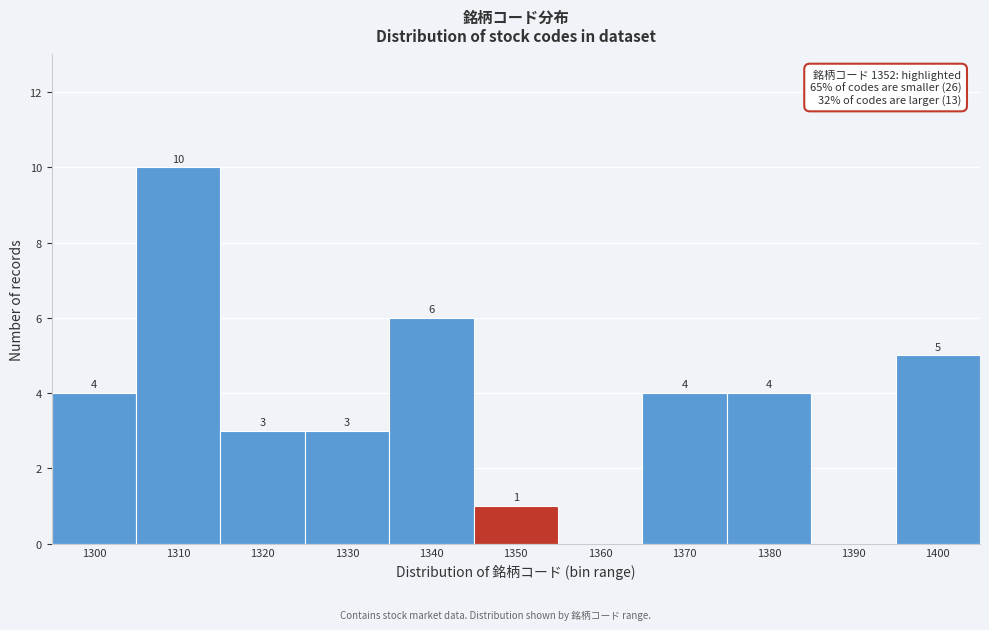

Reading right to left, list all the values displayed in this chart.

1400=5	1390=0	1380=4	1370=4	1360=0	1350=1	1340=6	1330=3	1320=3	1310=10	1300=4